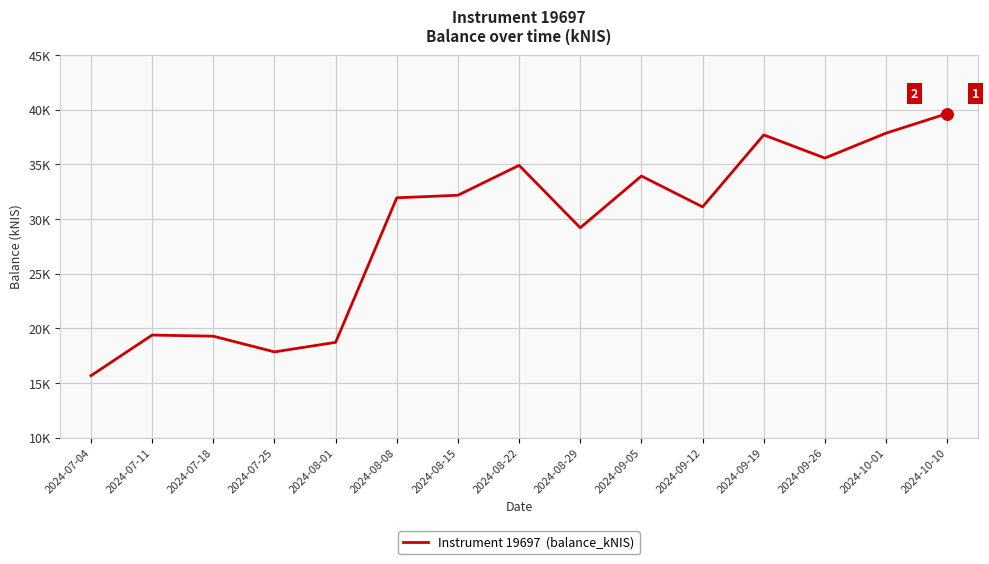

What is the average value?

28991.8